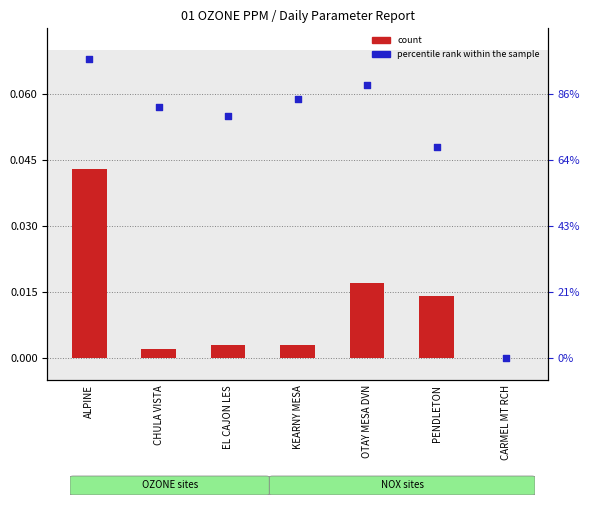

At how many categories does at least one series exceed 0?

6